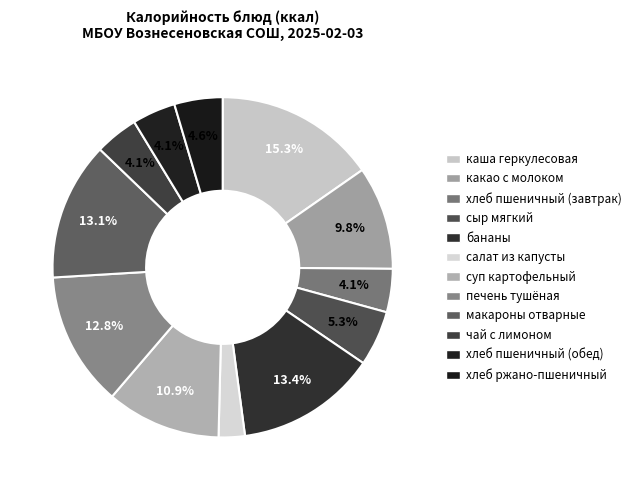

The каша геркулесовая slice represents 15% of the pie. True or false?

True